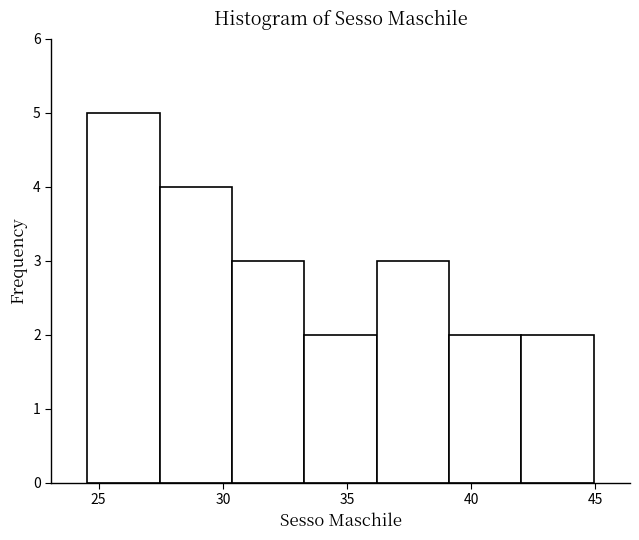

Reading left to right, list every bar in this chart as the range it spans on the x-axis followed by its height. Neither the bar edges nor the heights are printed on the chart, so give them approximately, as read against the axes.

24.5 to 27.5: 5
27.5 to 30.5: 4
30.5 to 33.5: 3
33.5 to 36.0: 2
36.0 to 39.0: 3
39.0 to 42.0: 2
42.0 to 45.0: 2